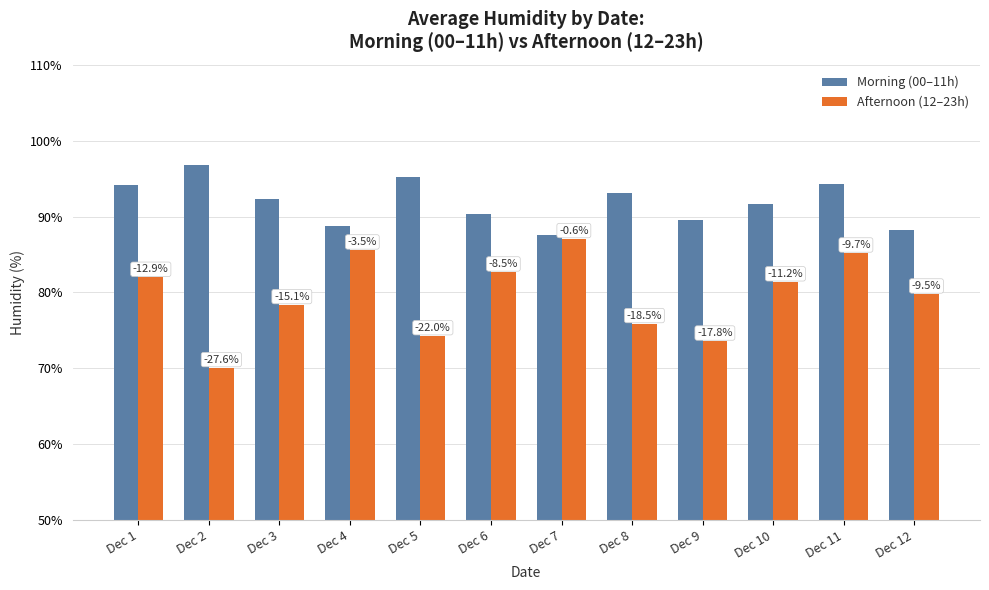

What are all the series names shown in the legend?

Morning (00–11h), Afternoon (12–23h)